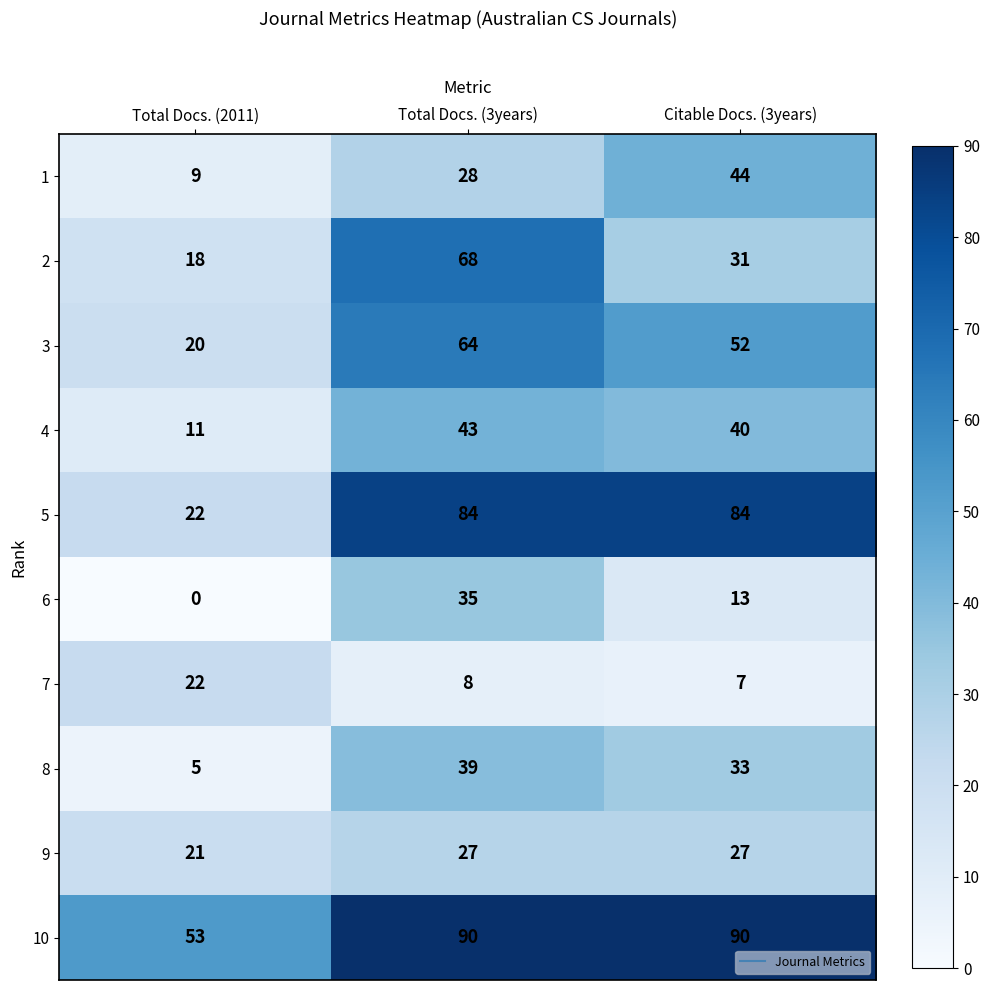

Read the 8 value at Total Docs. (3years).

39